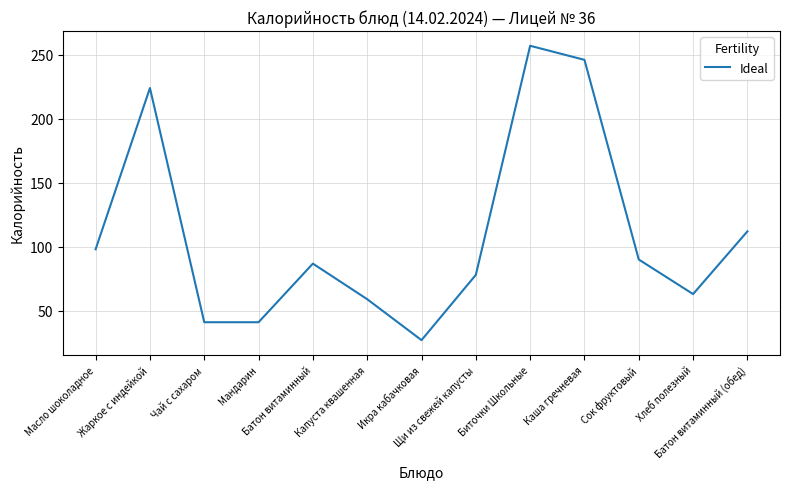

What is the minimum value shown in the chart?

27.0